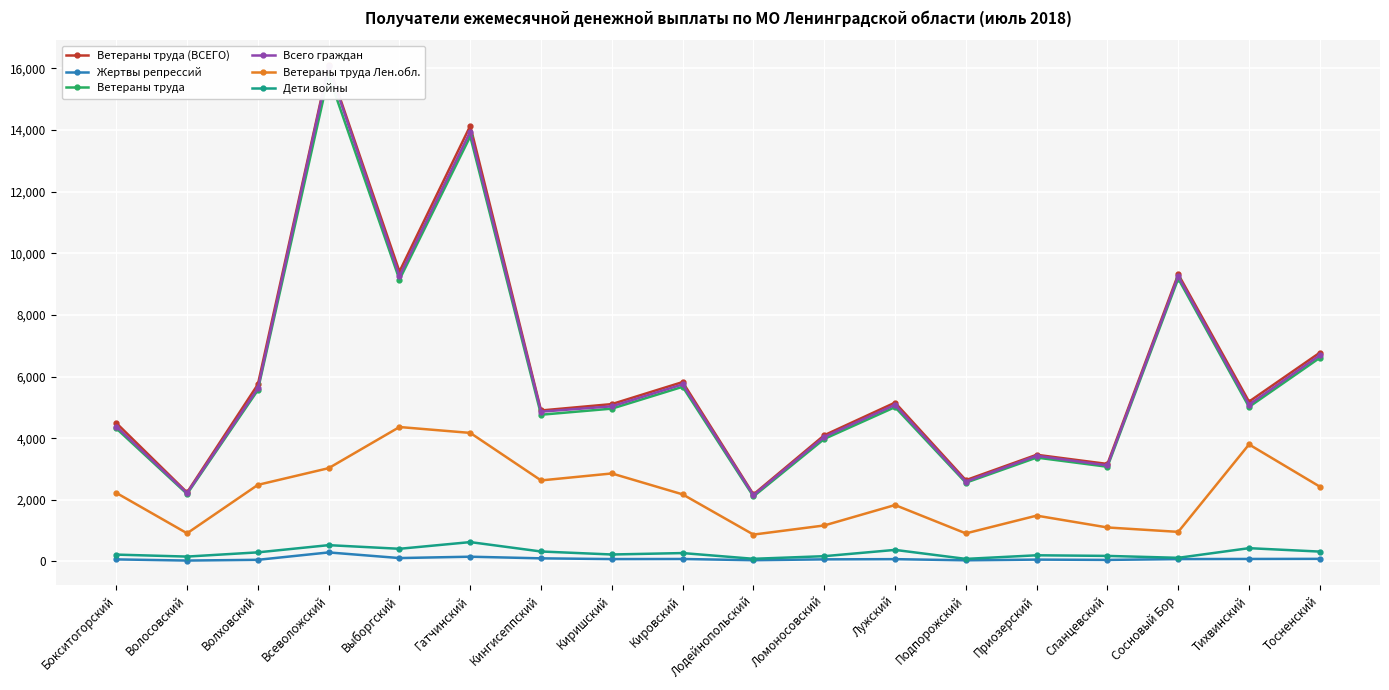

Count the number of categories in the chart.

18